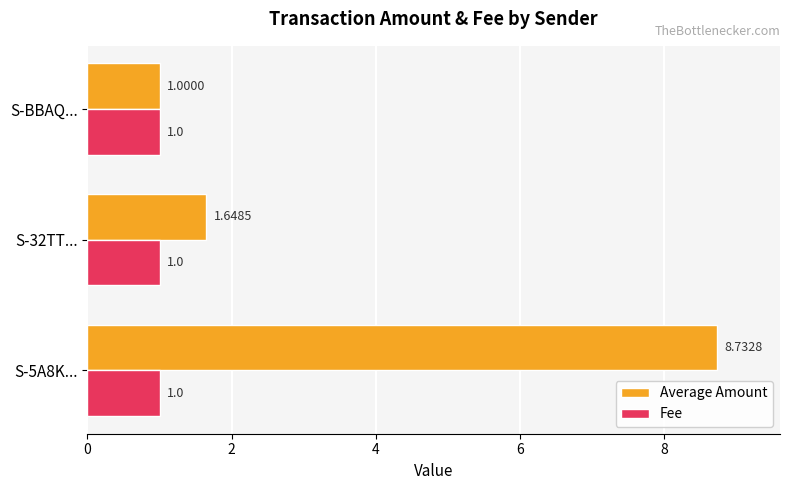

Which series has the largest range (max minus min)?

Average Amount